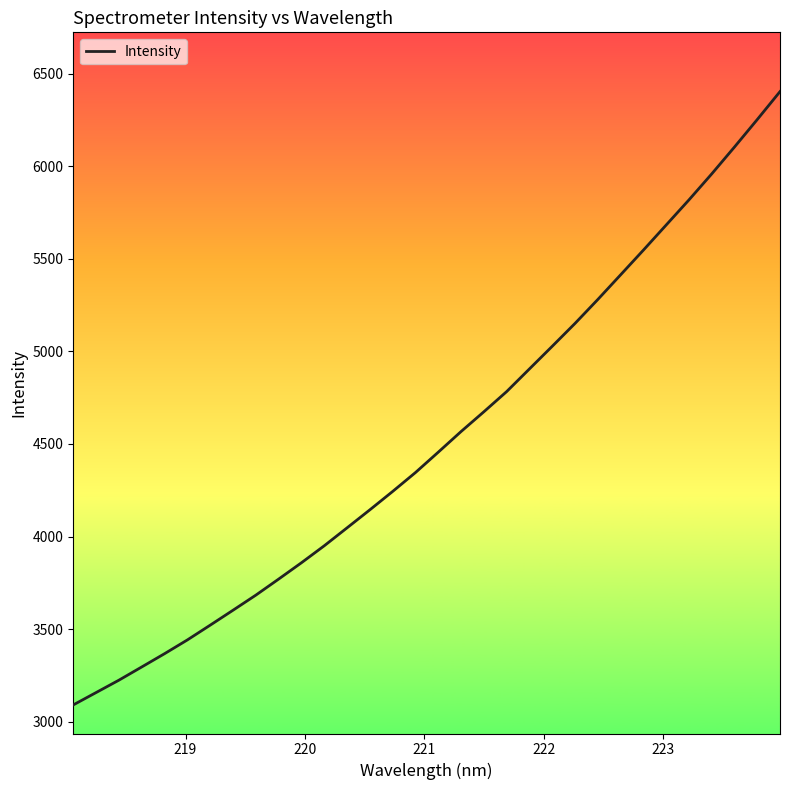

What is the difference between the maximum and minimum values?

3314.8